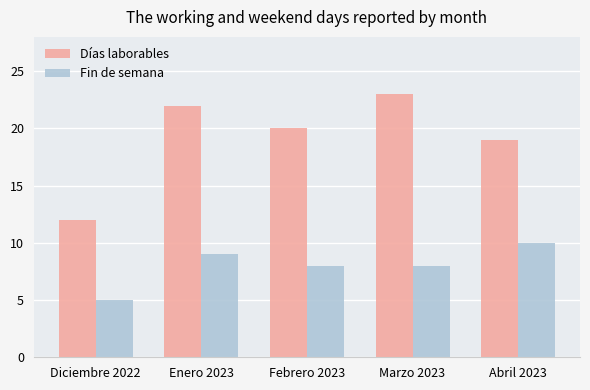

What are all the series names shown in the legend?

Días laborables, Fin de semana